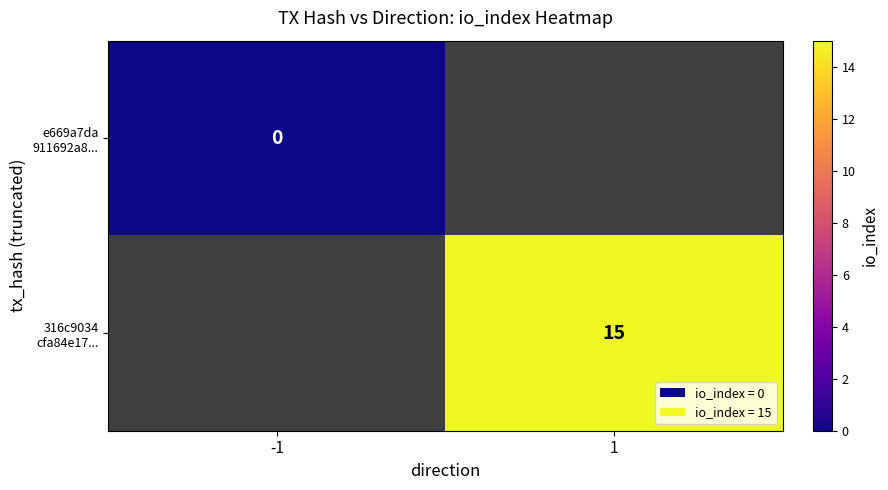

The e669a7da 911692a8... series shows 0.0 at -1. True or false?

True